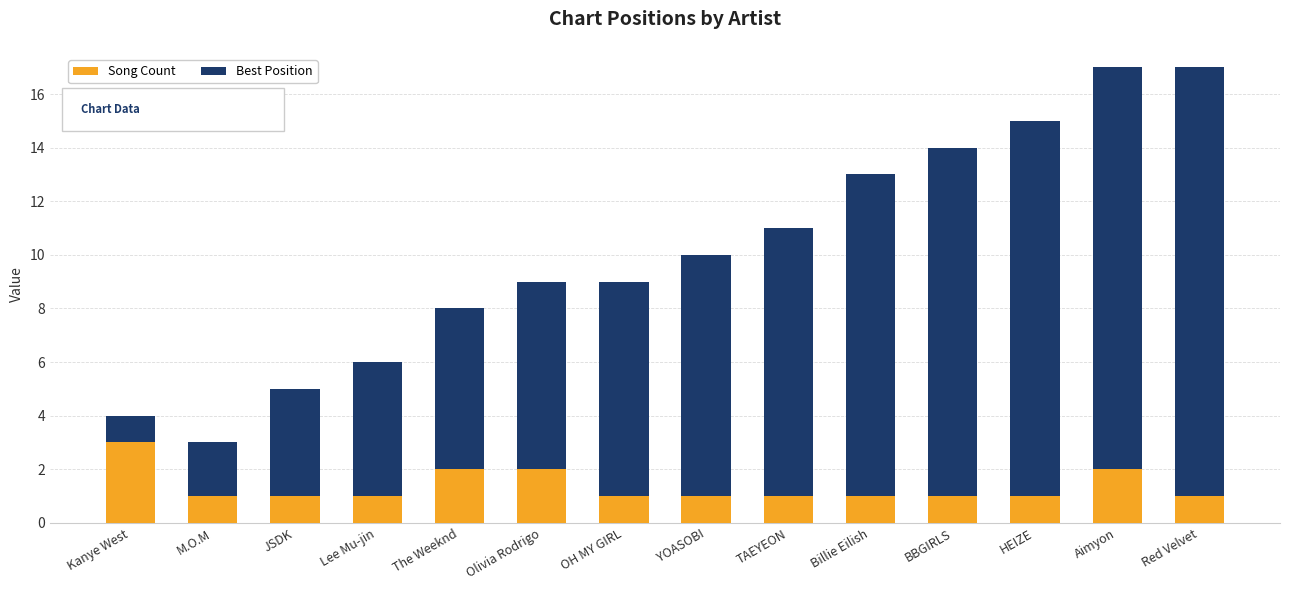

How many series are shown in this chart?

2